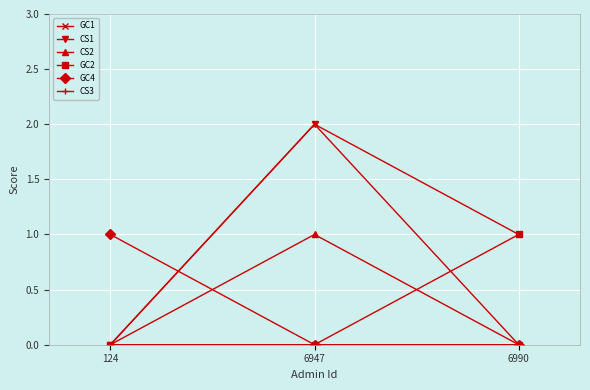

How many categories are shown in the chart?

3